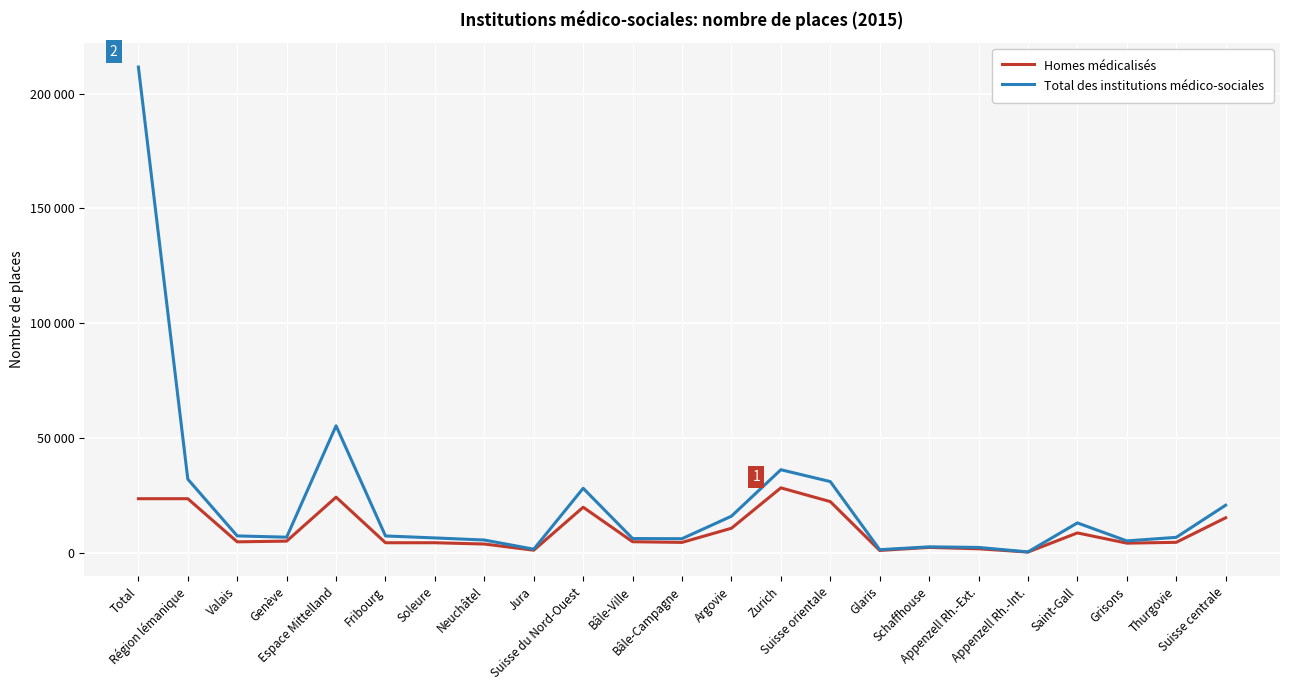

What is the highest value of the Total des institutions médico-sociales series?

211646